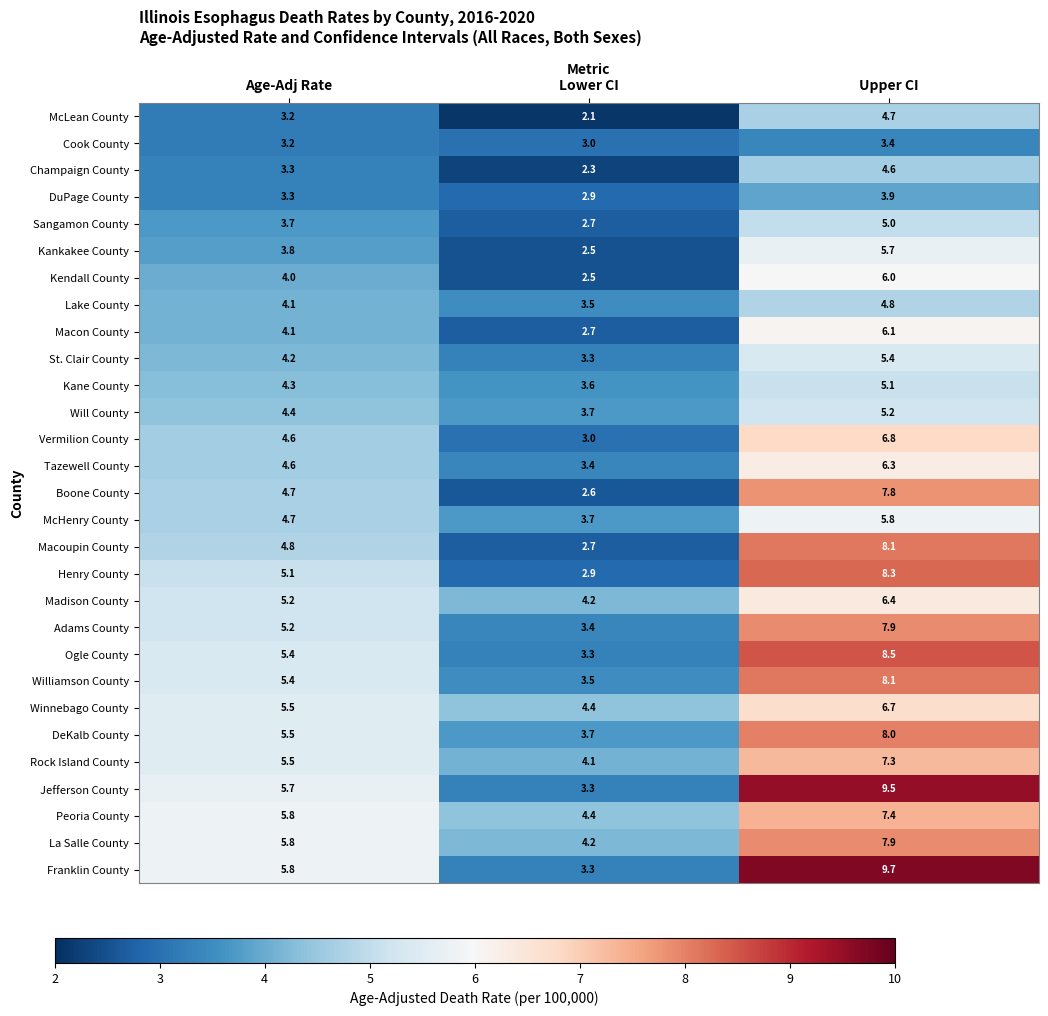

True or false: Henry County has a value of 7.5 at Age-Adj Rate.

False